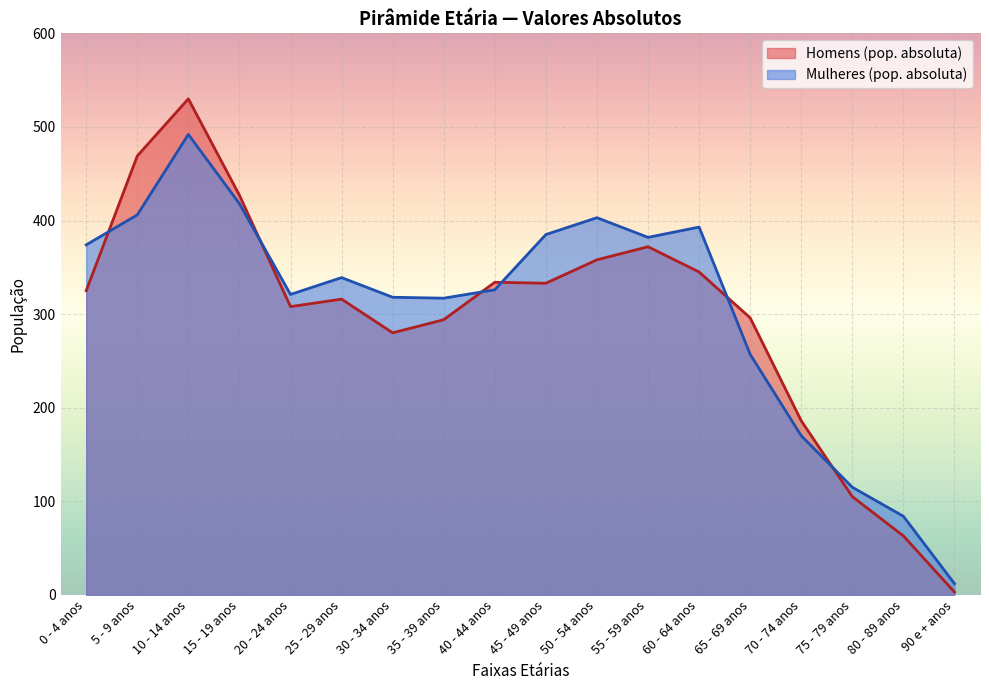

What is the label of the 18th point from the right?

0 - 4 anos